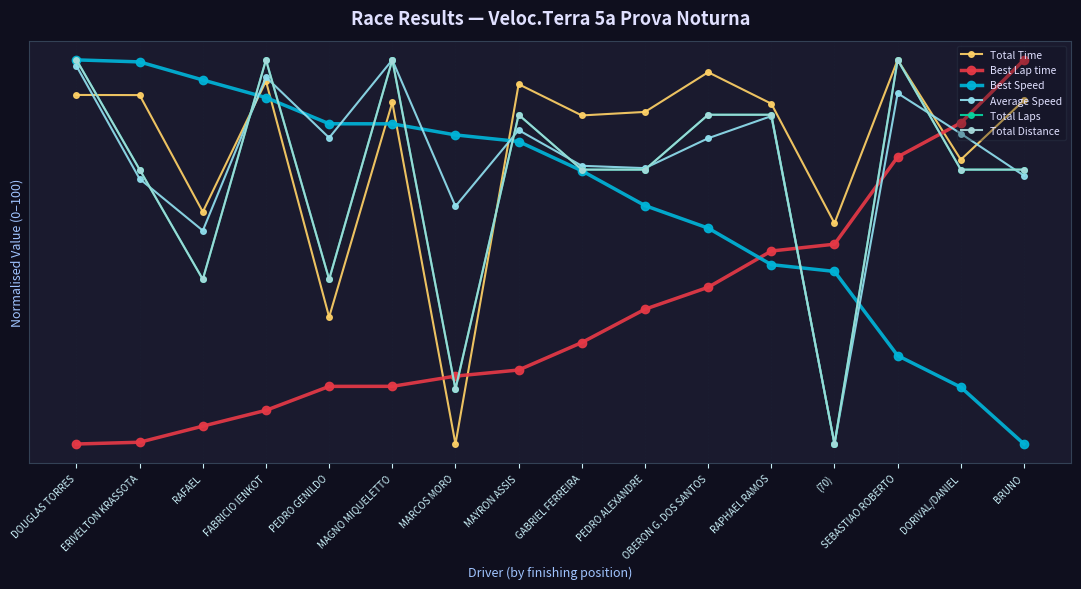

Does the chart have visible grid lines?

Yes